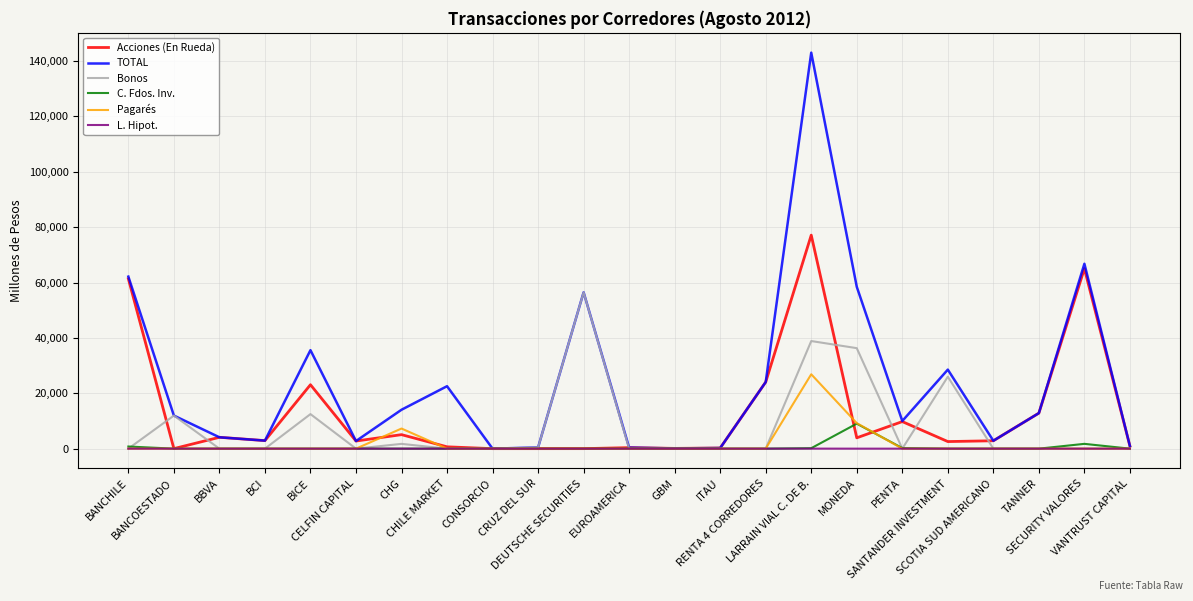

What position from the right is BBVA?

21